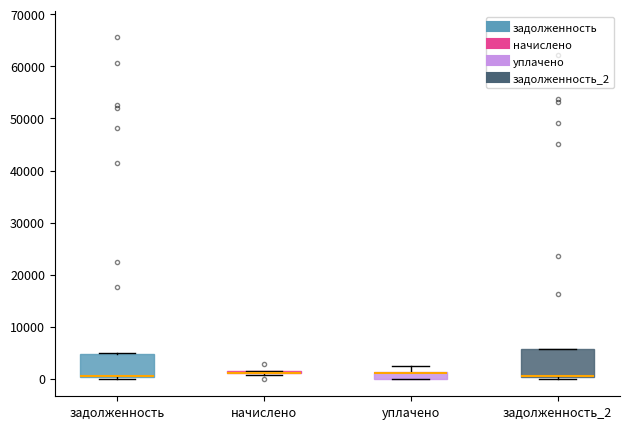

Where does the upper whisker of the box for уплачено end on the y-axis? The values are not printed on the chart, so give them approximately, as read against the axis.

2000